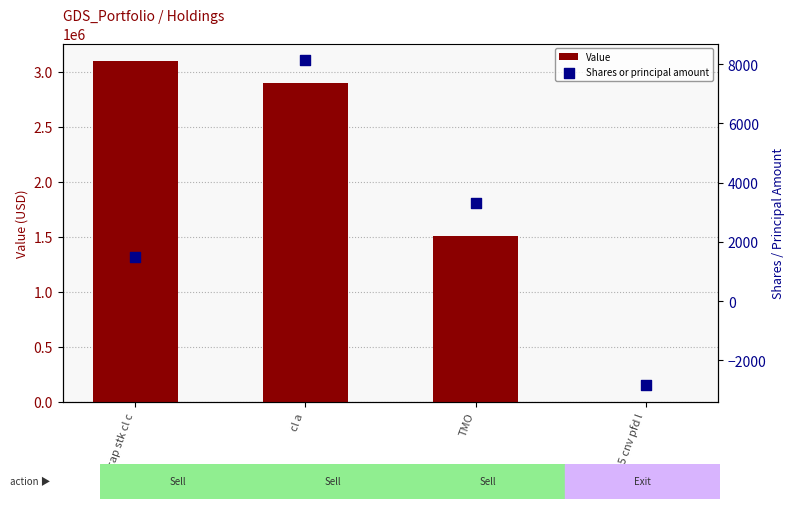

At how many categories does at least one series exceed 781040?

3